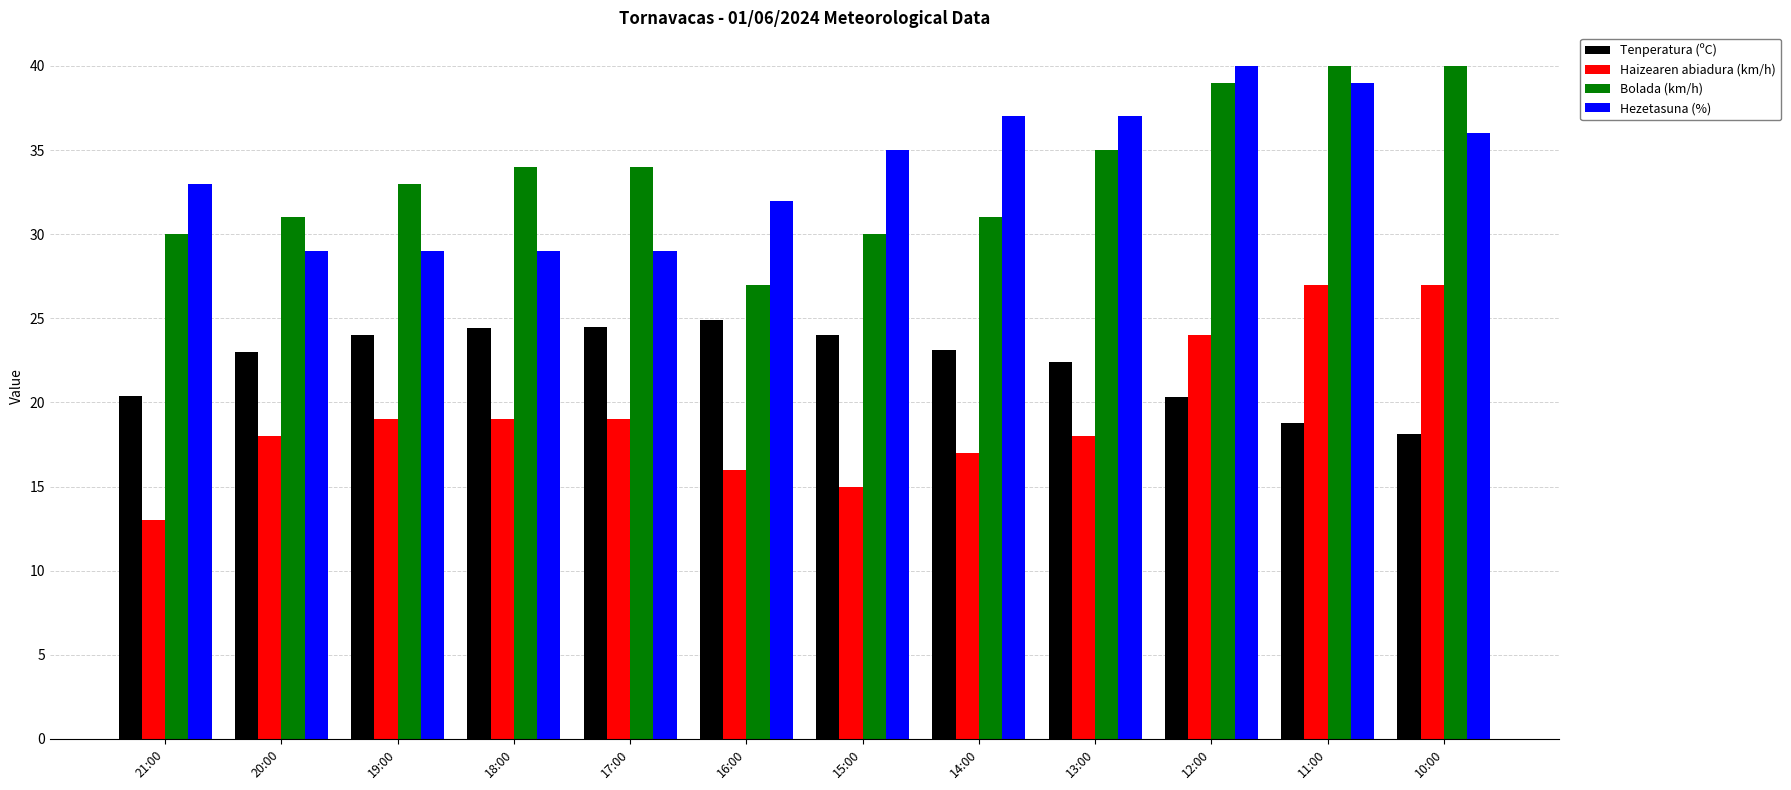

What is the label of the 12th bar from the right?

21:00